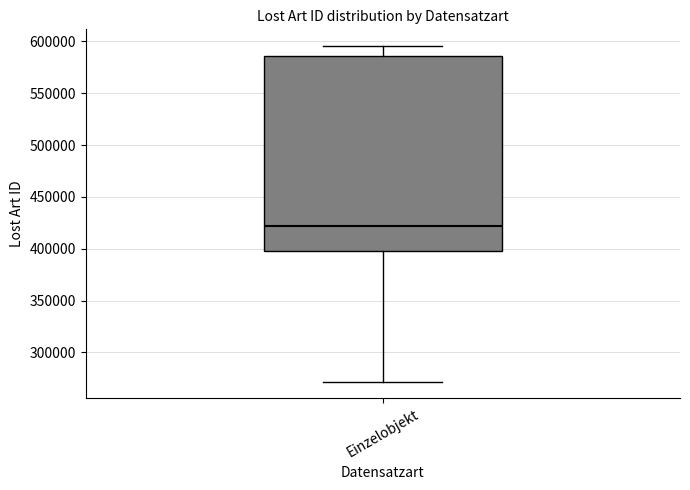

Transcribe this box plot: give where the median line is, the range the box spans, and where the two whiskers end, as read against the y-axis. The values are not printed on the chart, so give them approximately, as read against the axis.

median 420000, box 400000 to 585000, whiskers 270000 to 595000